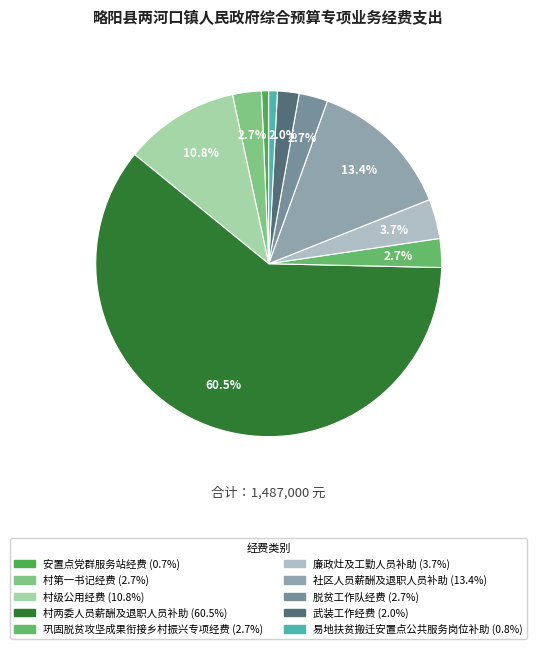

Is it true that 廉政灶及工勤人员补助 is 17% of the pie?

False